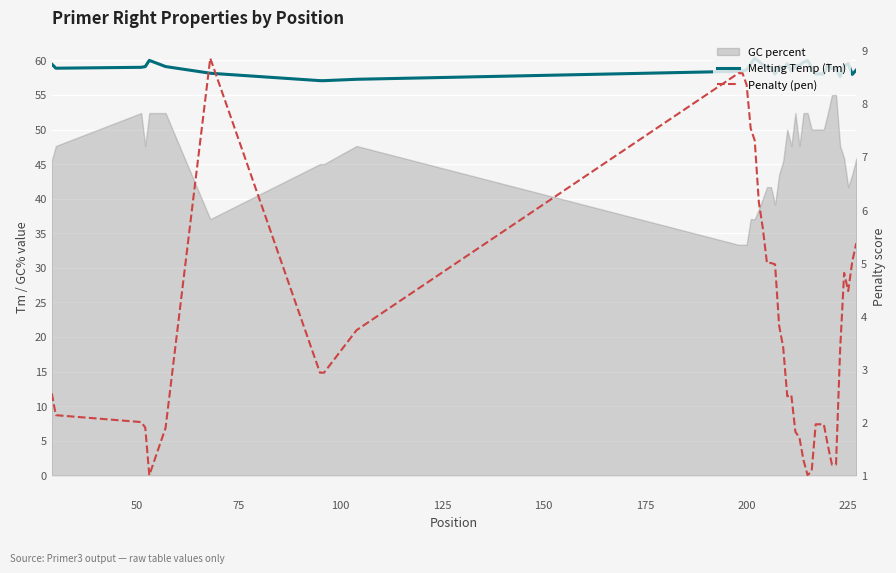

True or false: Penalty (pen) and Melting Temp (Tm) cross at least once.

False